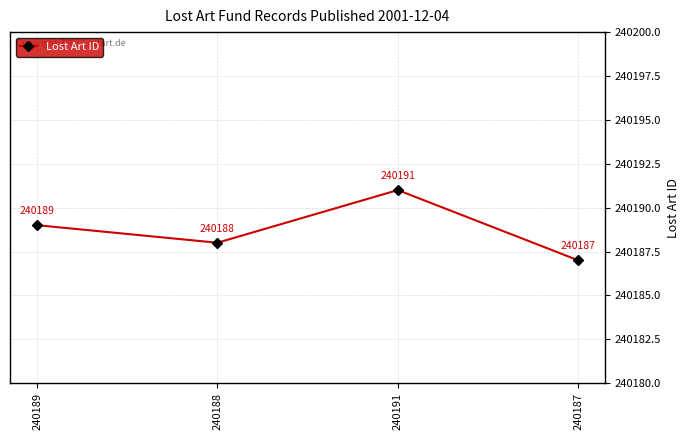

True or false: the data has more than 2 interior local peaks.

False